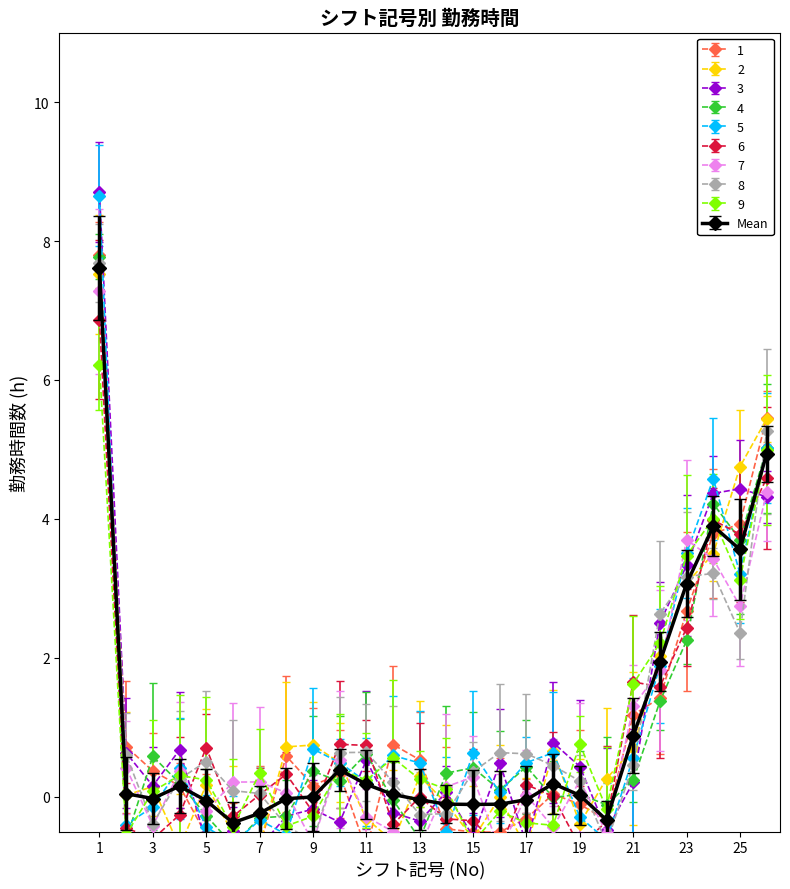

Is it true that Mean equals 0.0 at 19?

True